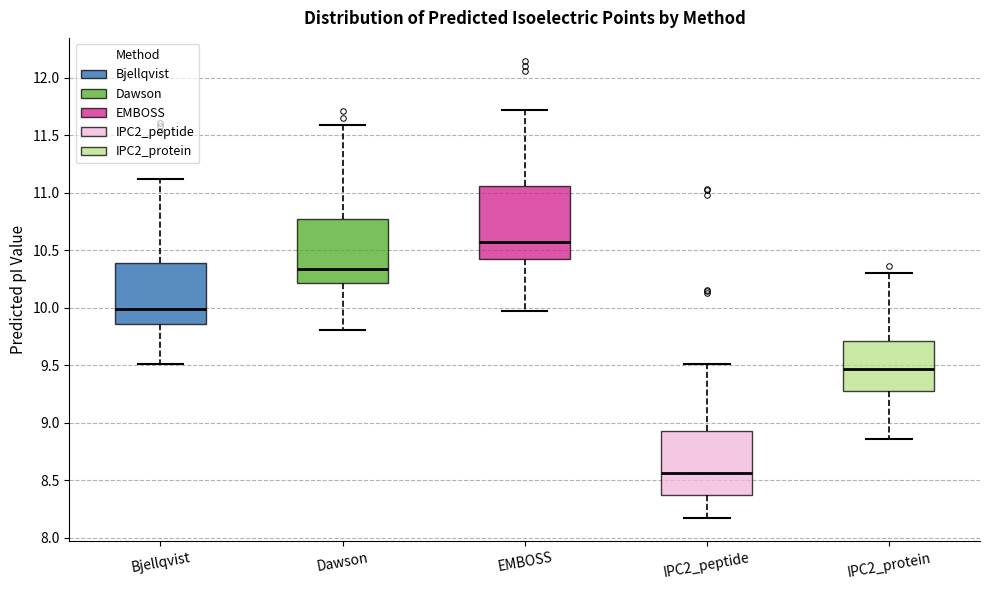

Comparing the boxes themselves (not the whiskers), which one is the tallest?

EMBOSS